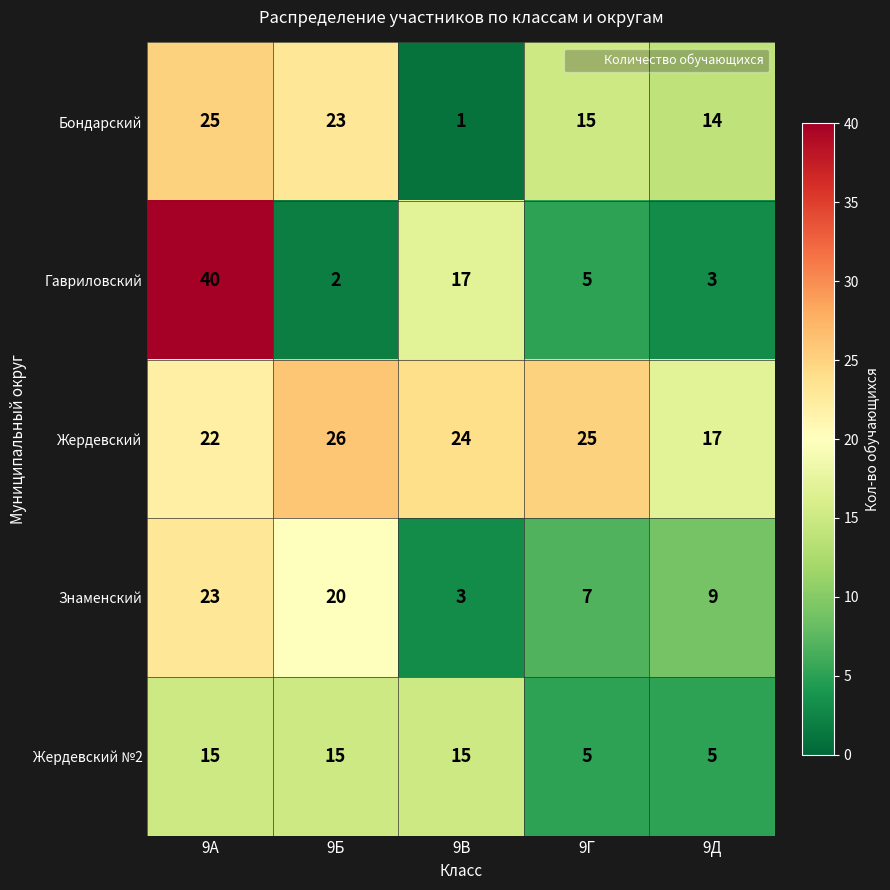

List the series in order of their peak value, lowest first.

Жердевский №2, Знаменский, Бондарский, Жердевский, Гавриловский